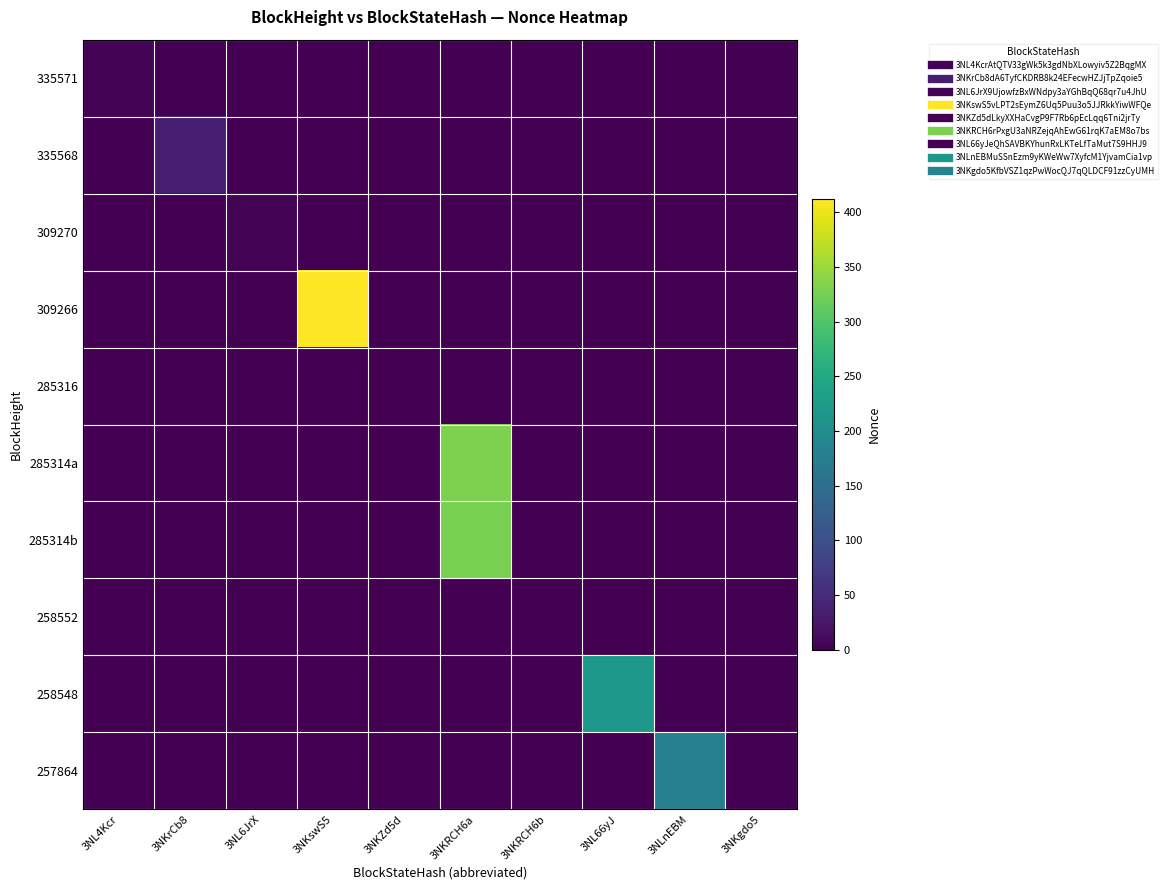

Which has a higher value, 3NKgdo5 or 3NKrCb8?

3NKgdo5